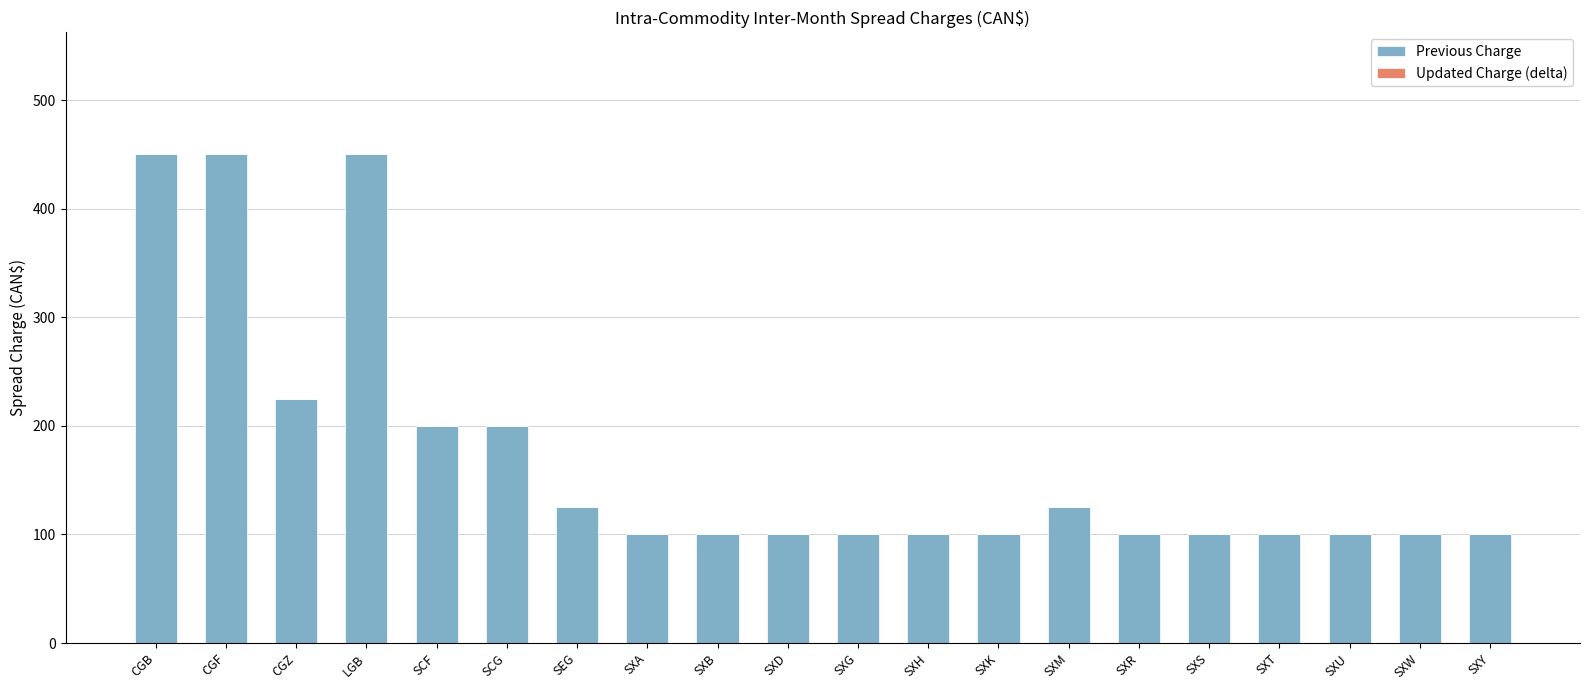

What is the maximum value shown in the chart?

450